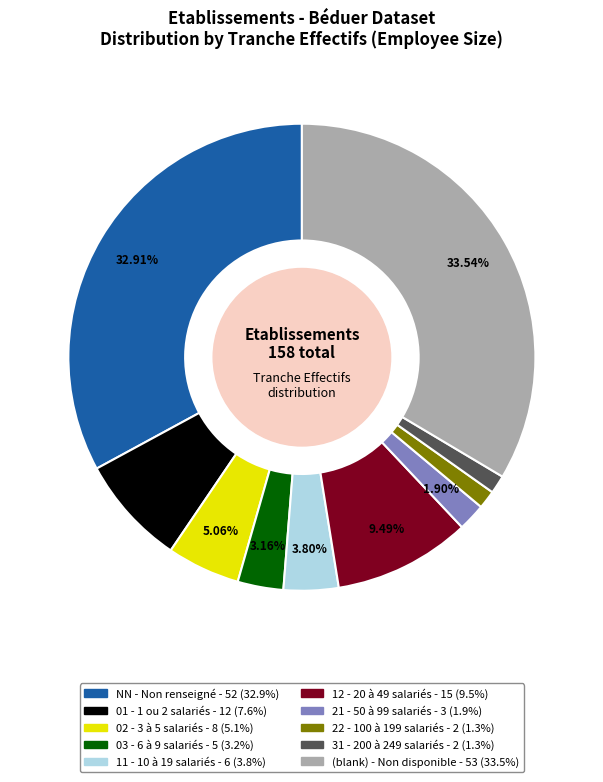

Is there any slice that represents more than half of the pie?

No